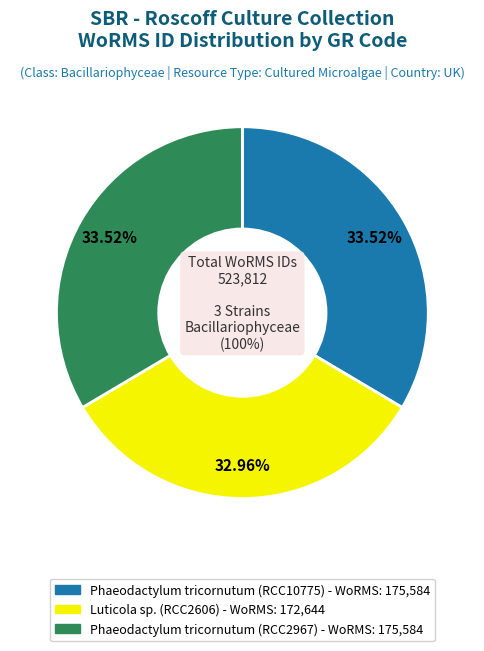

To the nearest percent, what percentage of the pie is Phaeodactylum tricornutum (RCC10775)?

34%